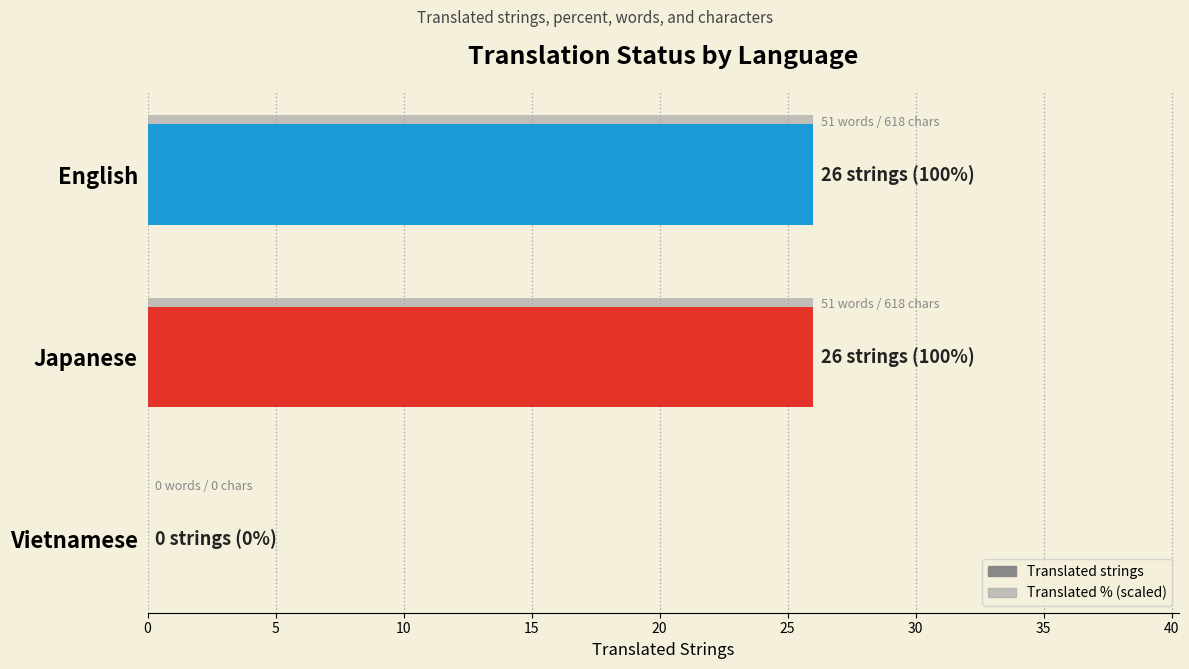

What is the maximum value shown in the chart?

26